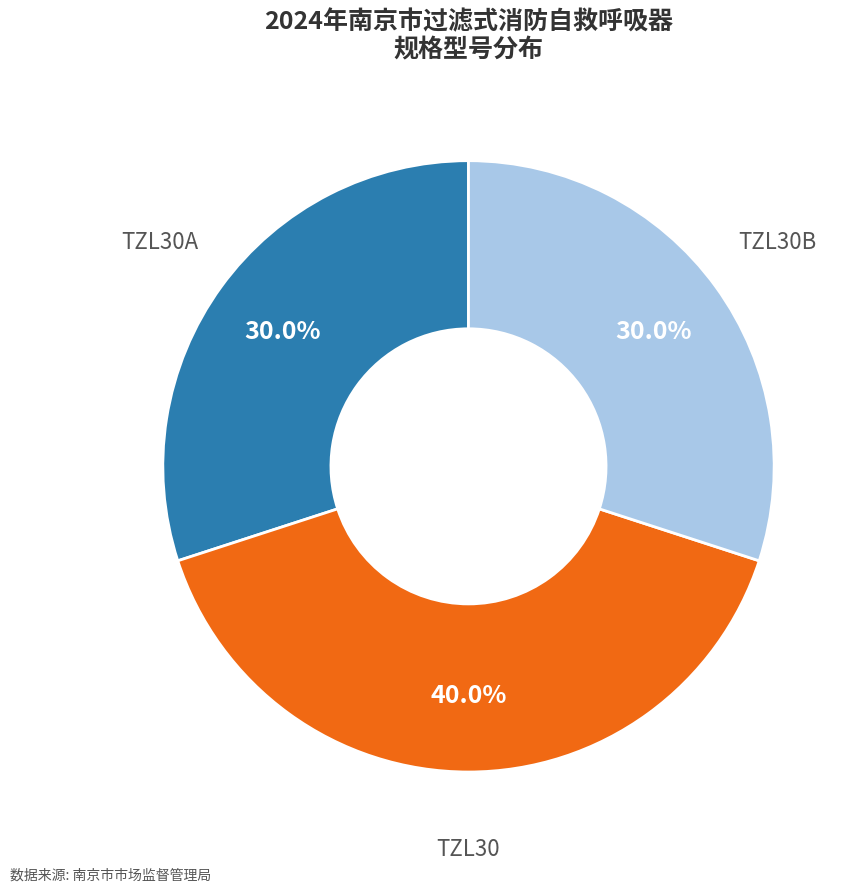

Is it true that TZL30B is 19% of the pie?

False